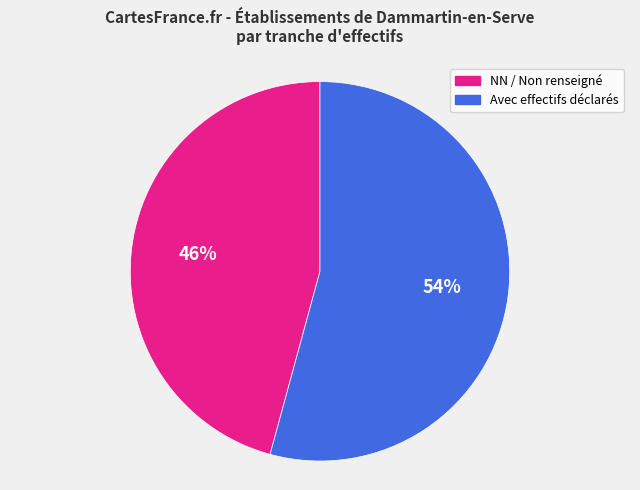

Combined, do NN / Non renseigné and Avec effectifs déclarés account for over 50%?

Yes